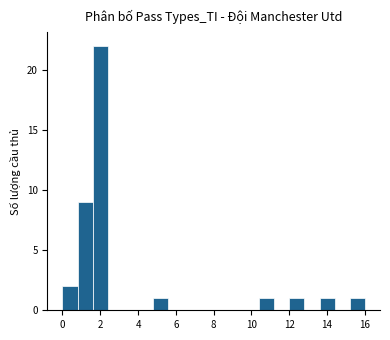

Reading left to right, transcribe this chart: for each bar, give the range it covers on the x-axis and its height. The values are not printed on the chart, so give them approximately, as read against the axis.

0.0 to 0.8: 2
0.8 to 1.6: 9
1.6 to 2.4: 22
2.4 to 3.2: 0
3.2 to 4.0: 0
4.0 to 4.8: 0
4.8 to 5.6: 1
5.6 to 6.4: 0
6.4 to 7.2: 0
7.2 to 8.0: 0
8.0 to 8.8: 0
8.8 to 9.6: 0
9.6 to 10.4: 0
10.4 to 11.2: 1
11.2 to 12.0: 0
12.0 to 12.8: 1
12.8 to 13.6: 0
13.6 to 14.4: 1
14.4 to 15.2: 0
15.2 to 16.0: 1